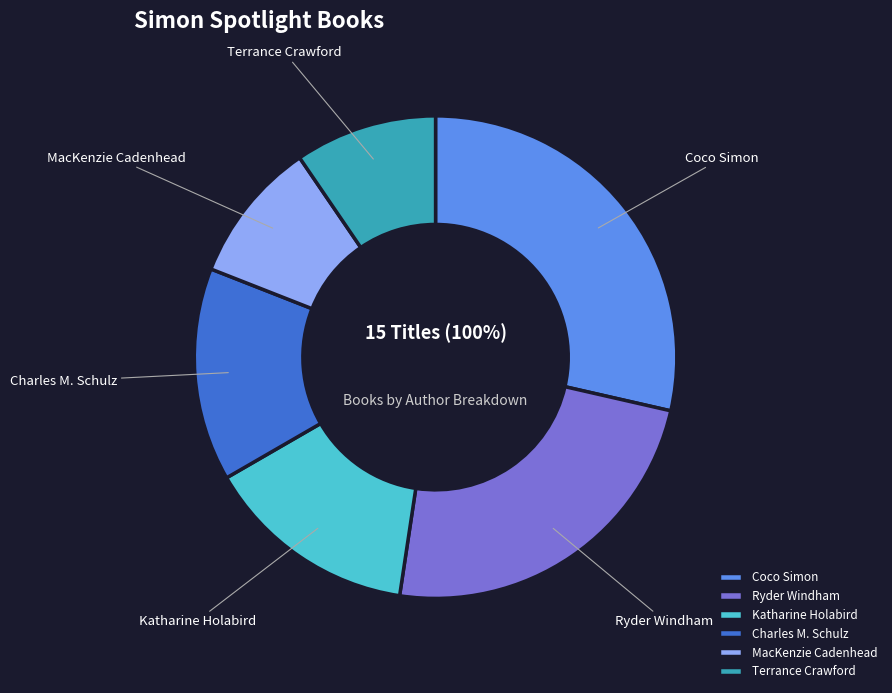

True or false: Katharine Holabird accounts for 1% of the total.

False